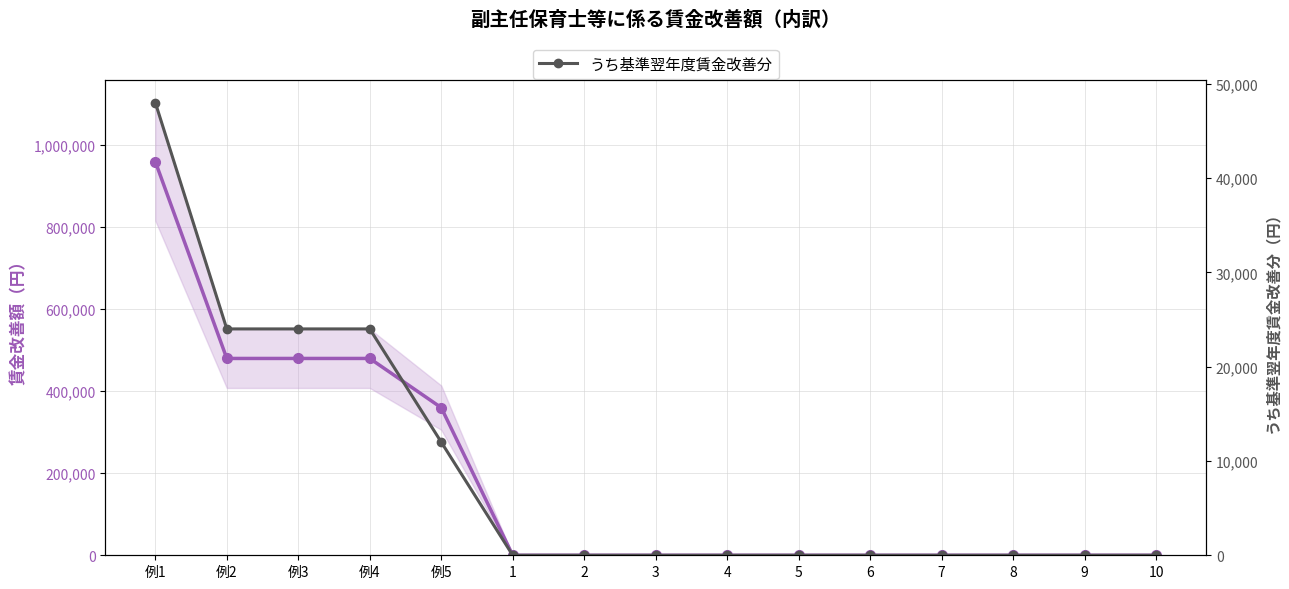

At which category is the sum across all series the highest?

例1